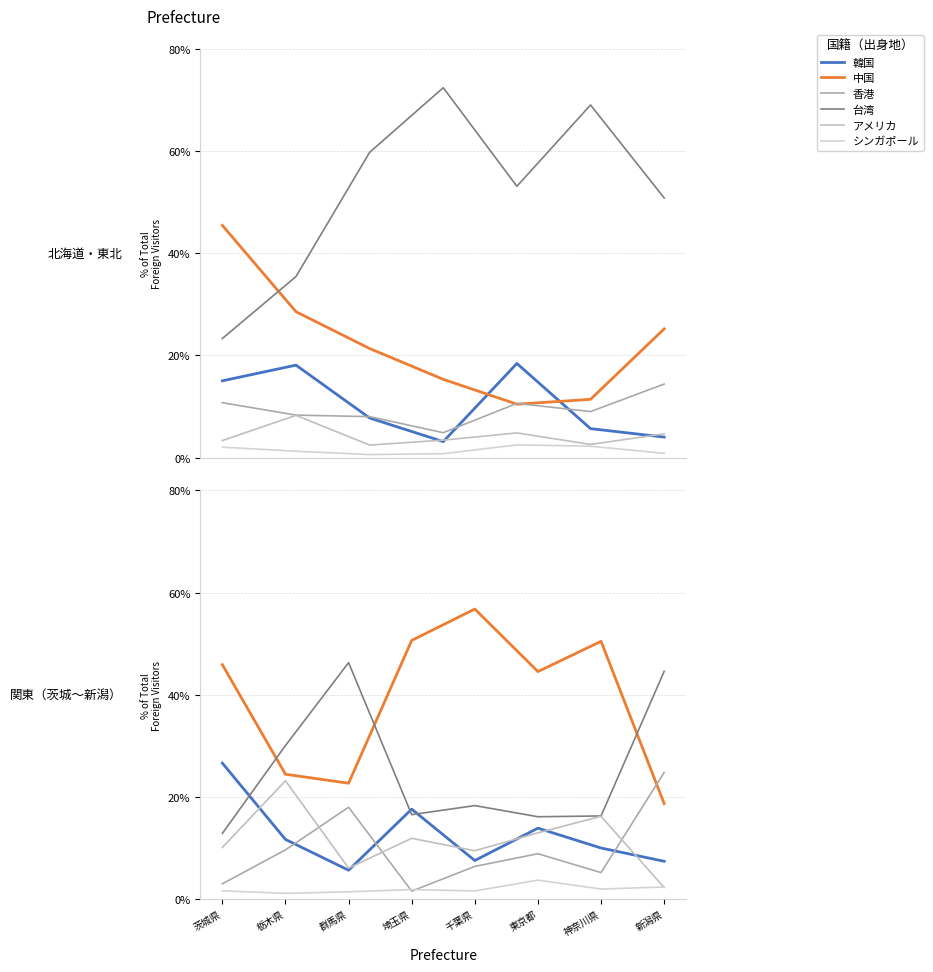

What is the difference between the second highest and minimum values in the アメリカ series?

13.9